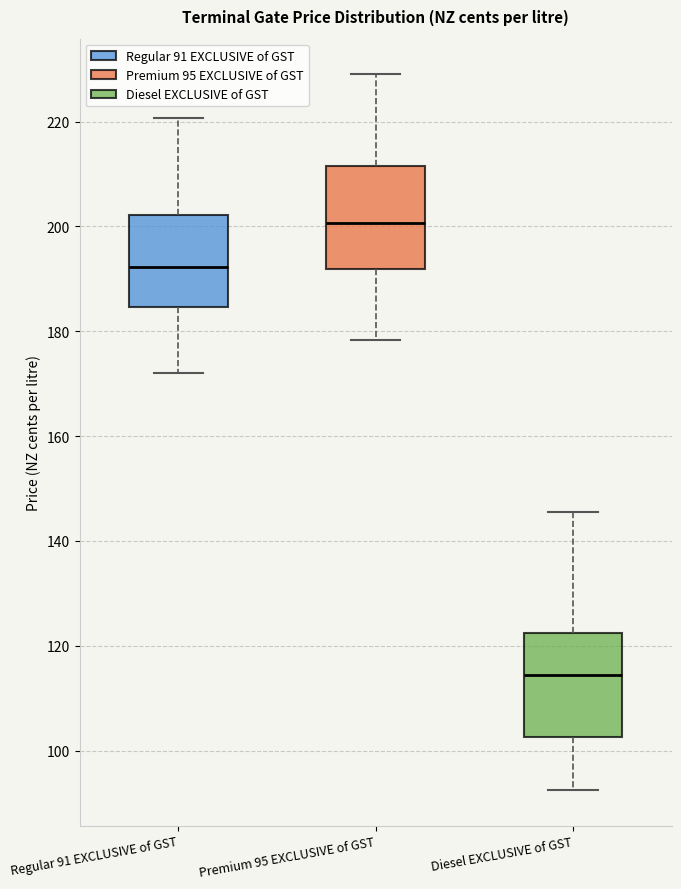

Where does the lower whisker of the box for Regular 91 EXCLUSIVE of GST end on the y-axis? The values are not printed on the chart, so give them approximately, as read against the axis.

172